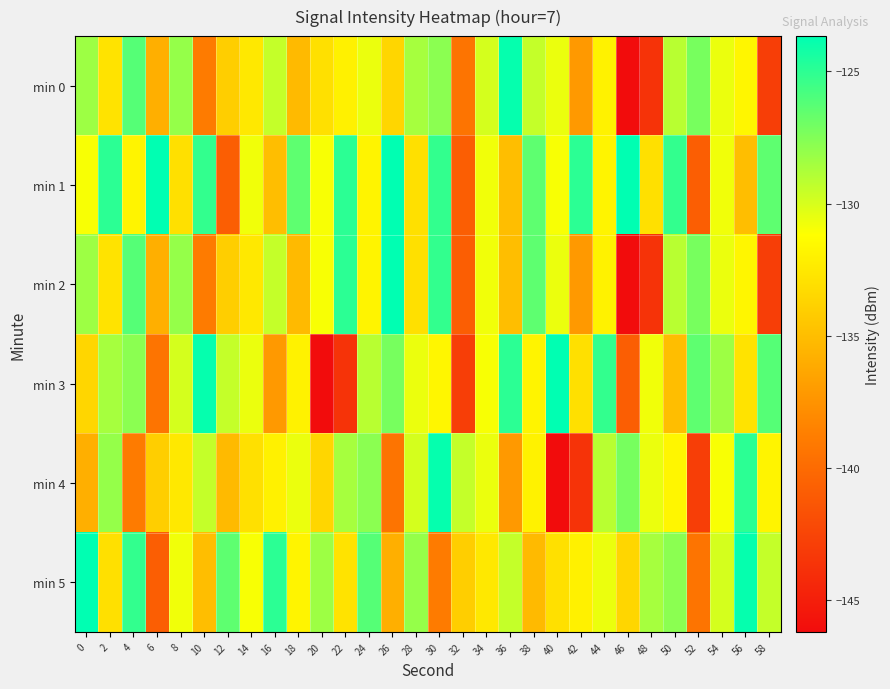

At which category is the sum across all series the highest?

30